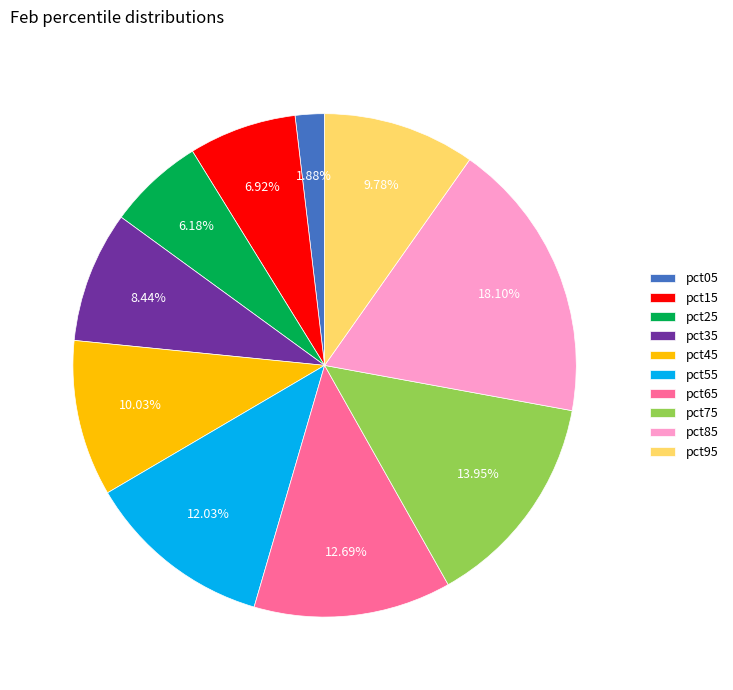

What is the largest slice in the pie chart?

pct85